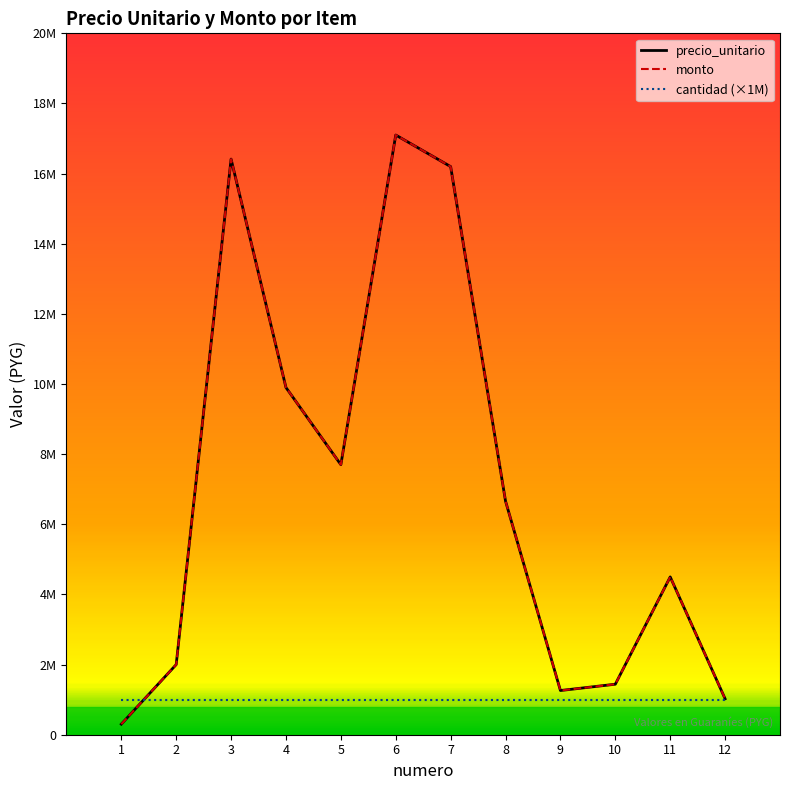

Does the chart display data point markers on the line(s)?

No